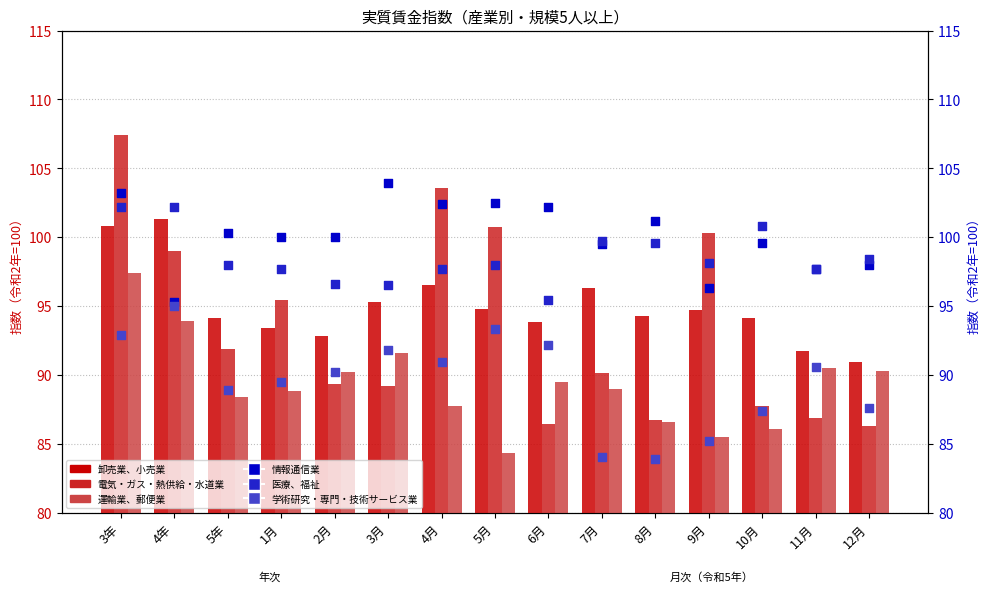

Which series has the largest total across all categories?

情報通信業